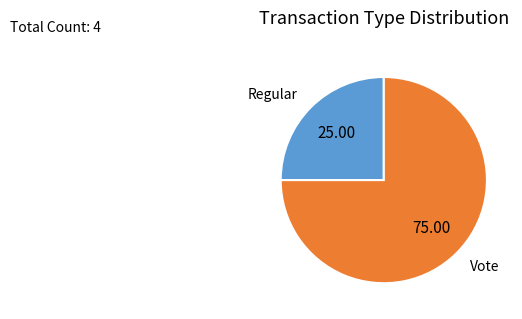

Is it true that Regular is 11% of the pie?

False